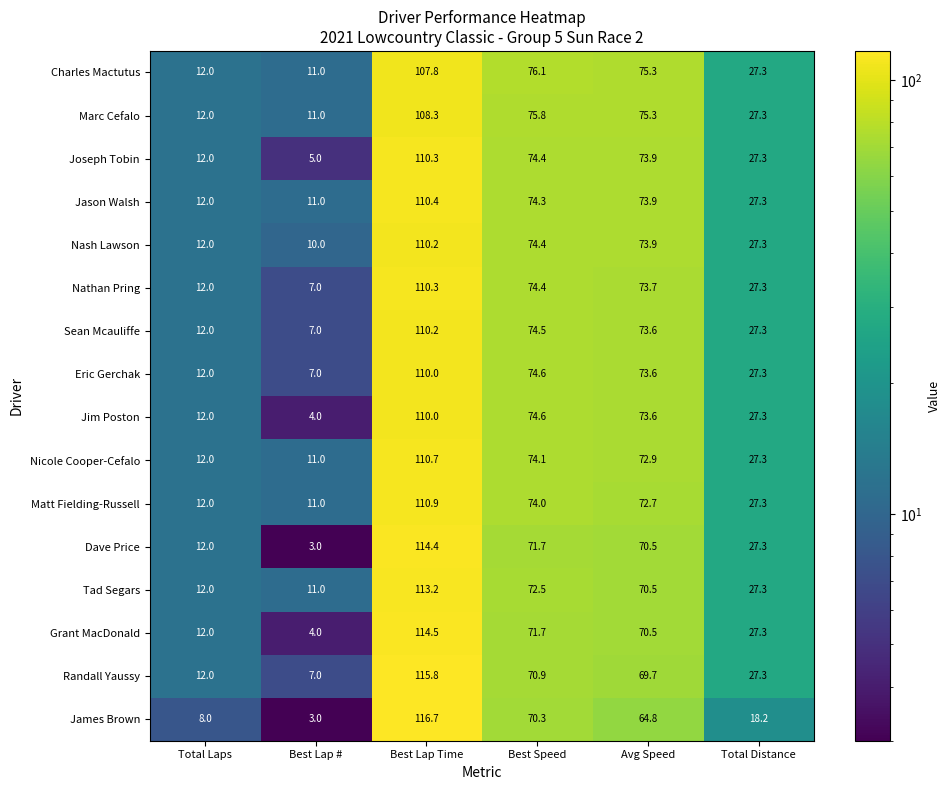

What is the difference between the maximum and second lowest values in the Joseph Tobin series?

98.3